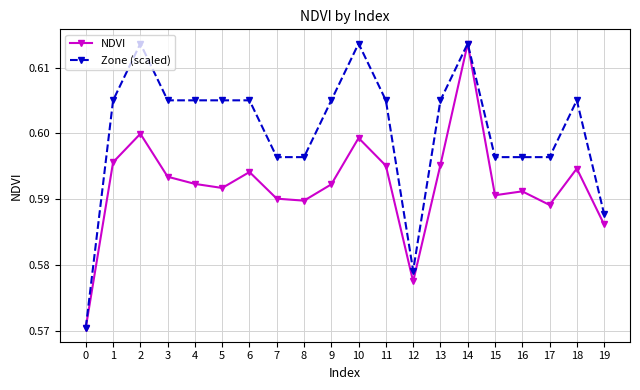

Is it true that Zone (scaled) equals 0.6 at 3?

True